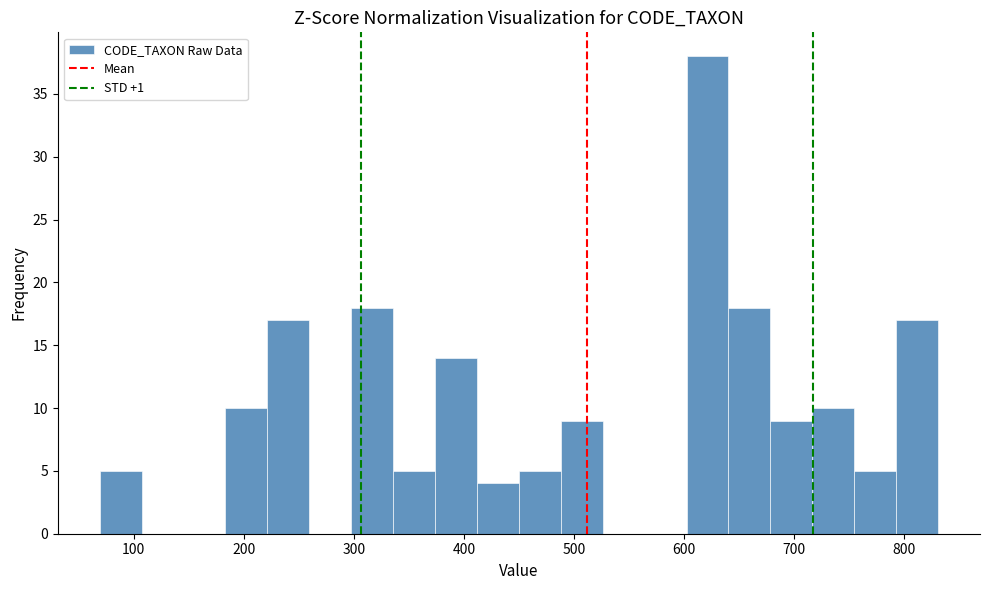

Read against the x-axis, roughly where is the centre of the tallest bar?

620